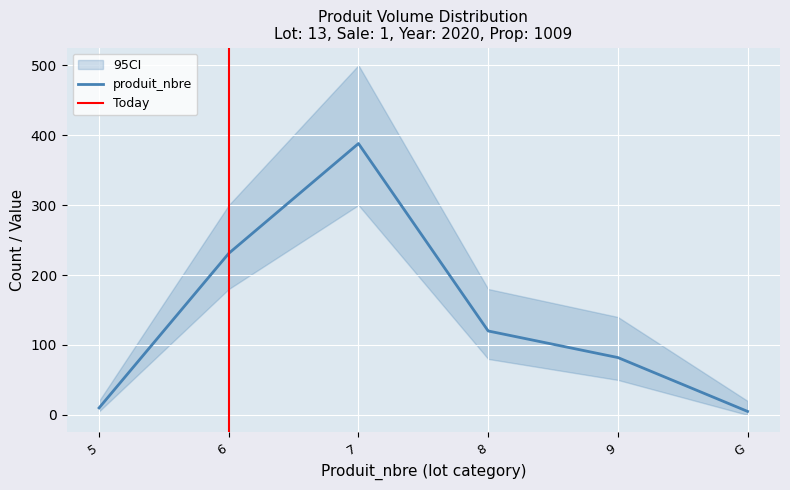

How many lines are shown in the chart?

1